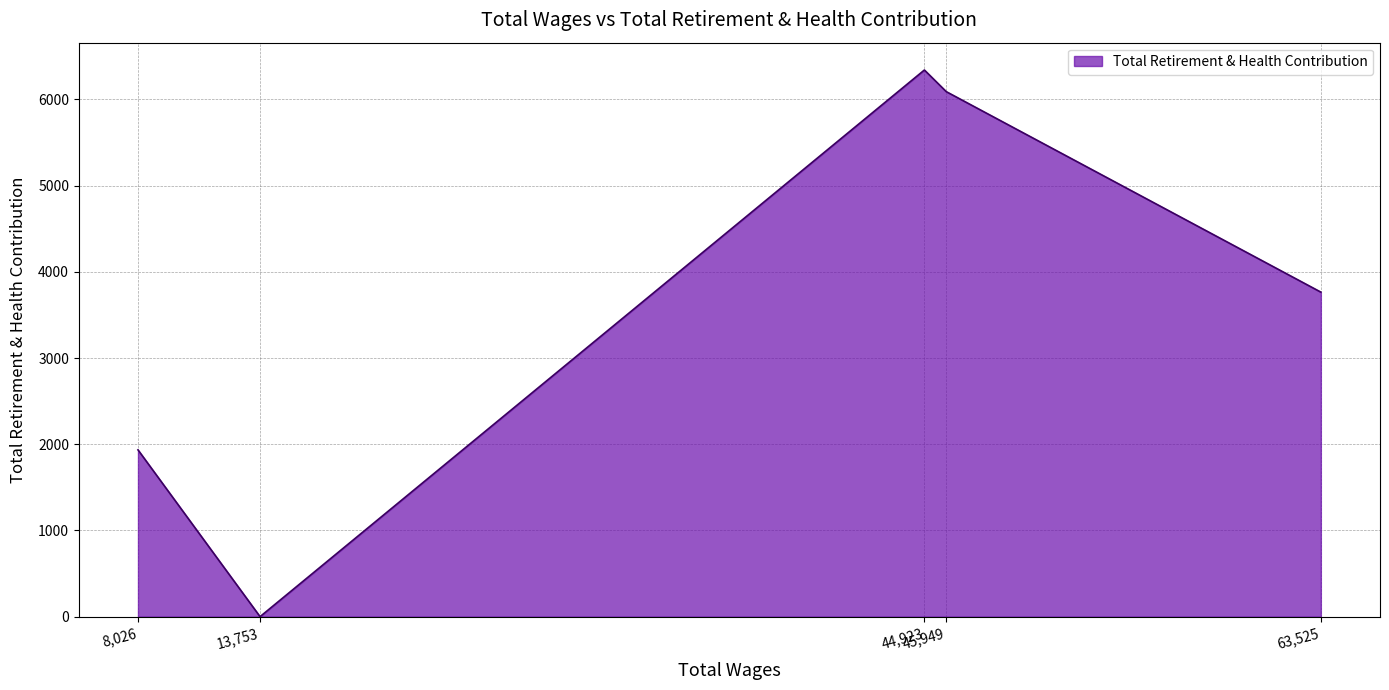

Rank the categories by value from lowest to highest.

13,753, 8,026, 63,525, 45,949, 44,923